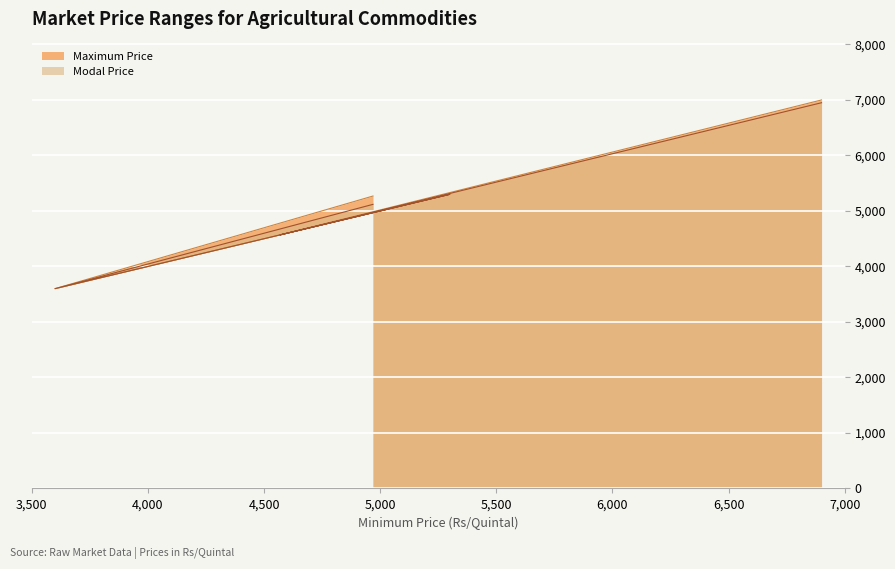

True or false: Maximum Price has more than 0 points higher than both neighbors.

True